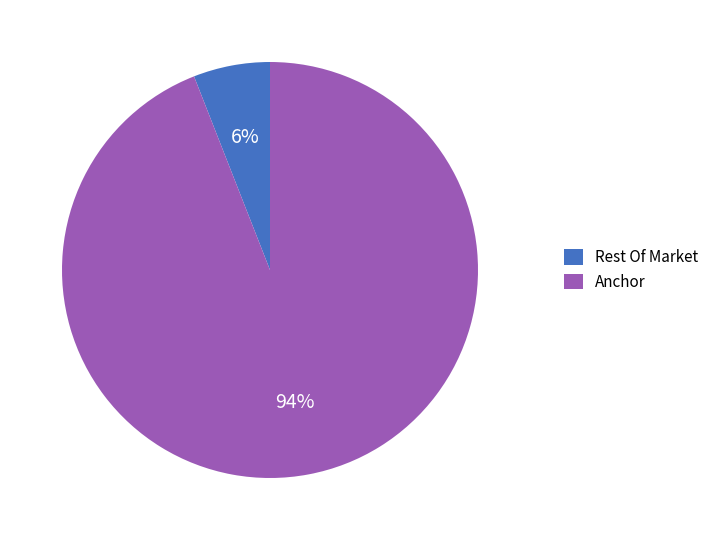

What is the majority slice?

Anchor